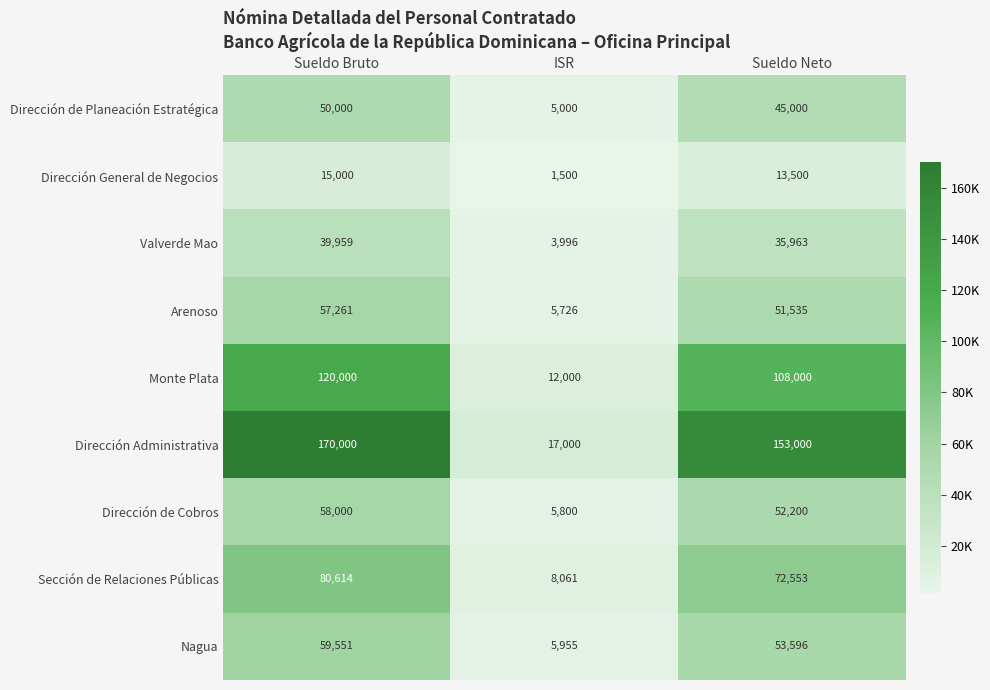

How many values in the Sección de Relaciones Públicas series are below 72553?

1